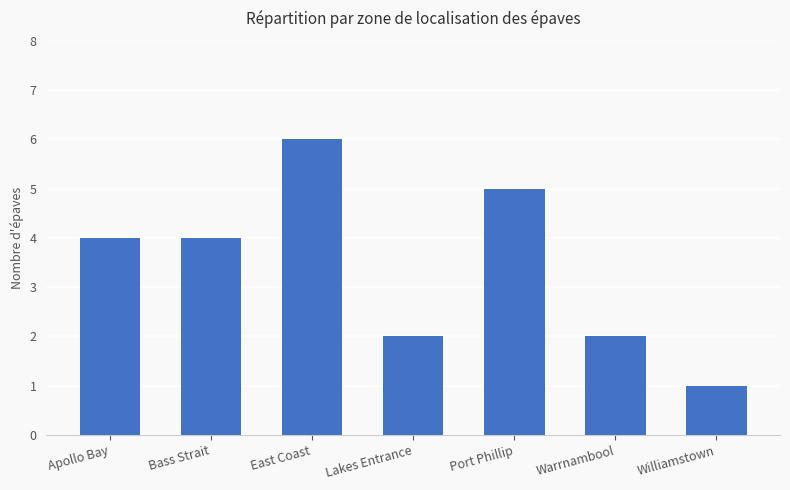

What position from the left is Lakes Entrance?

4